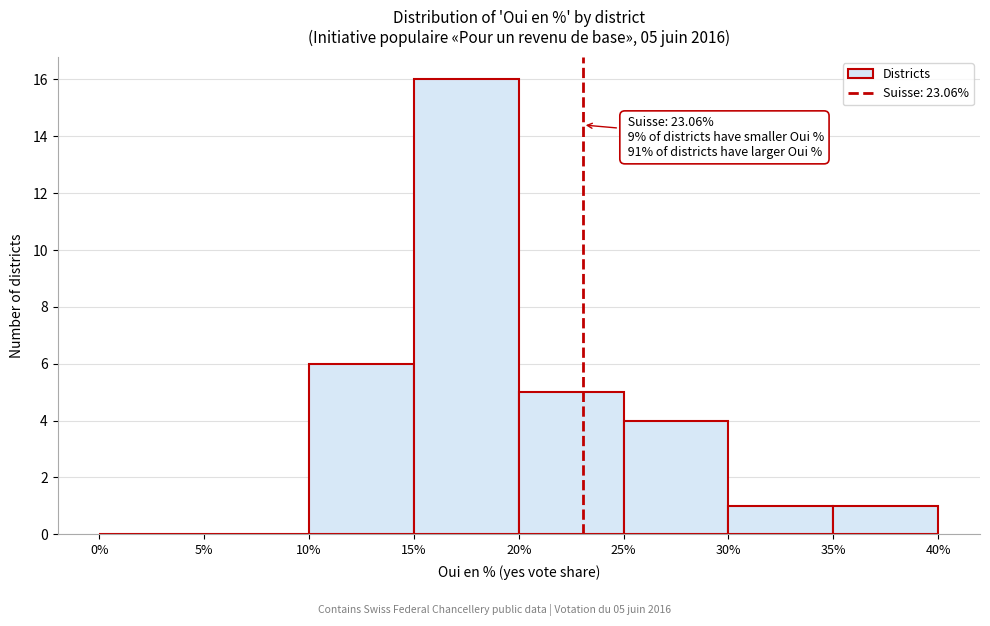

Which range on the x-axis has the tallest bar?

15% to 20%